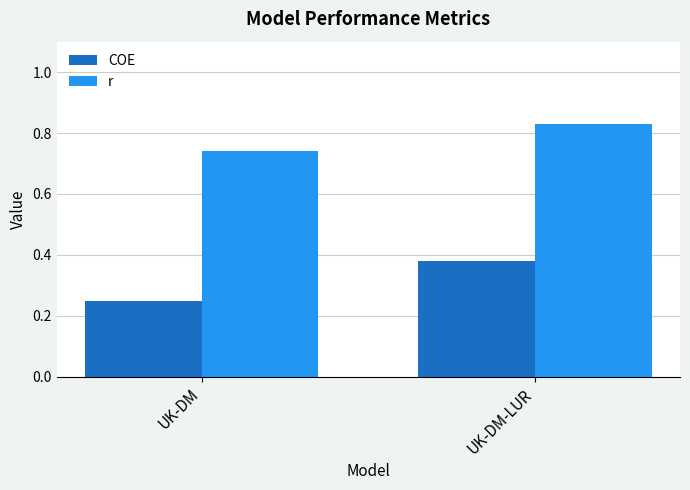

Rank the series at UK-DM from highest to lowest value.

r, COE